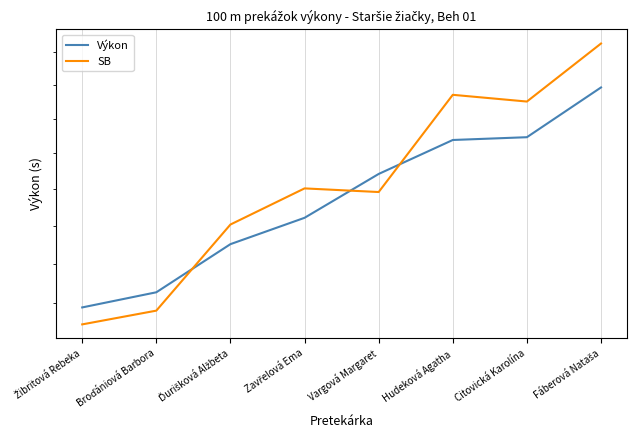

After their last crossing, which series has the higher values: Výkon or SB?

SB